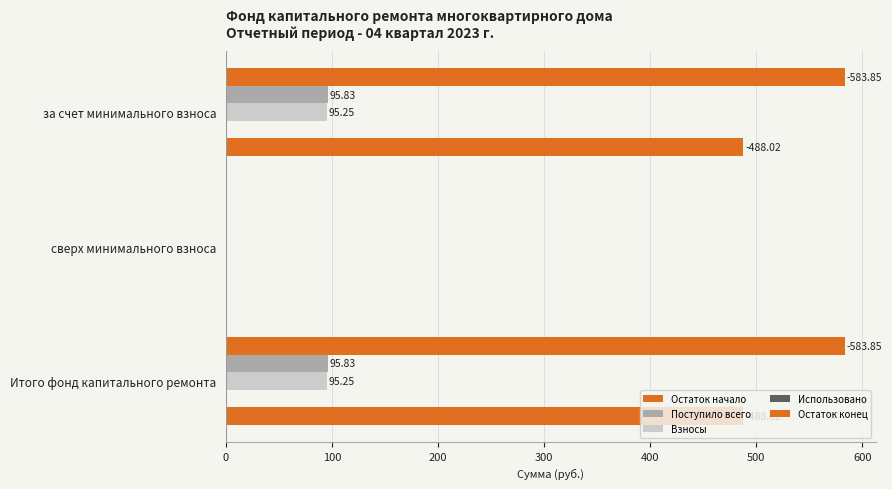

How many data points in Остаток конец are above 488?

2